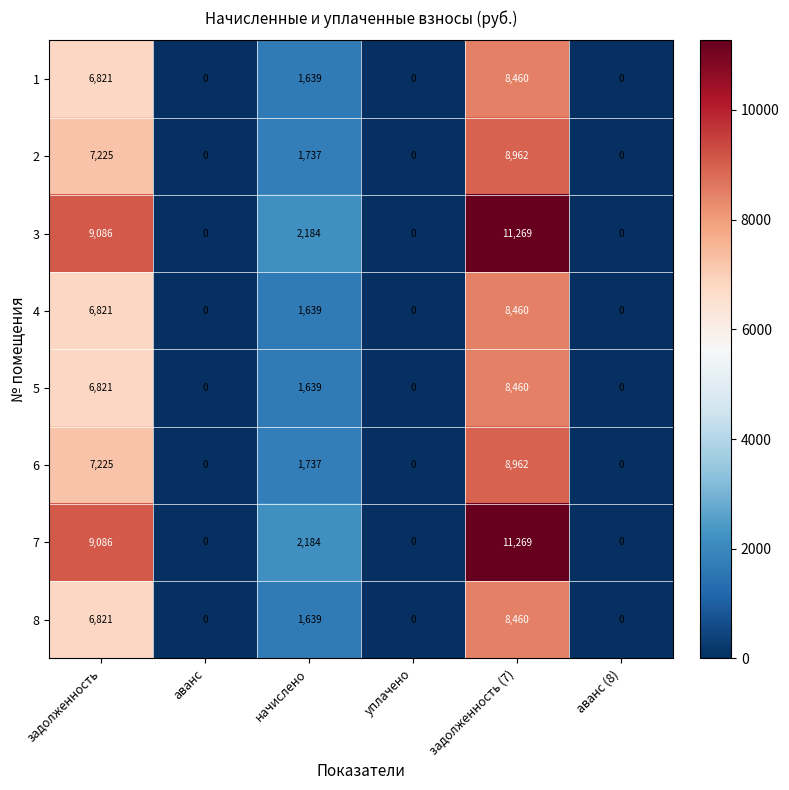

At which label does 8 first exceed 1639?

задолженность